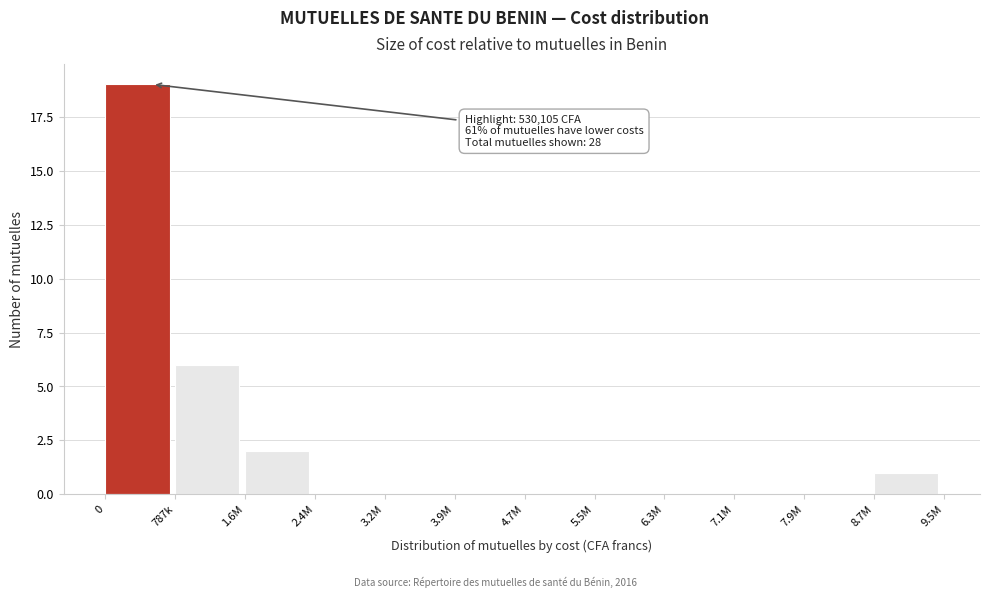

Reading right to left, transcribe all the data shown in this chart.

8.7M=1	7.9M=0	7.1M=0	6.3M=0	5.5M=0	4.7M=0	3.9M=0	3.2M=0	2.4M=0	1.6M=2	787k=6	0=19